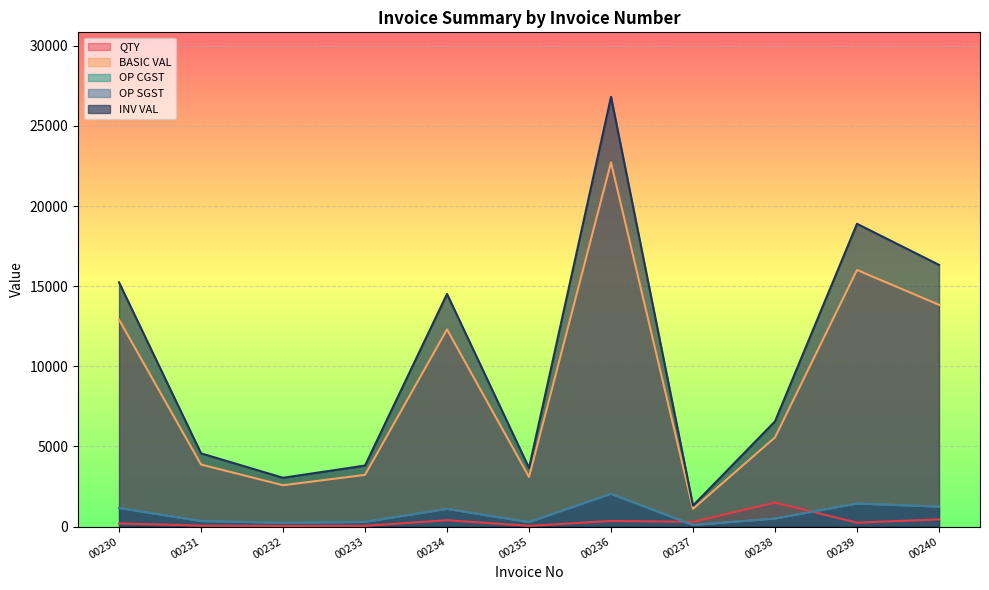

Which series has the largest range (max minus min)?

INV VAL